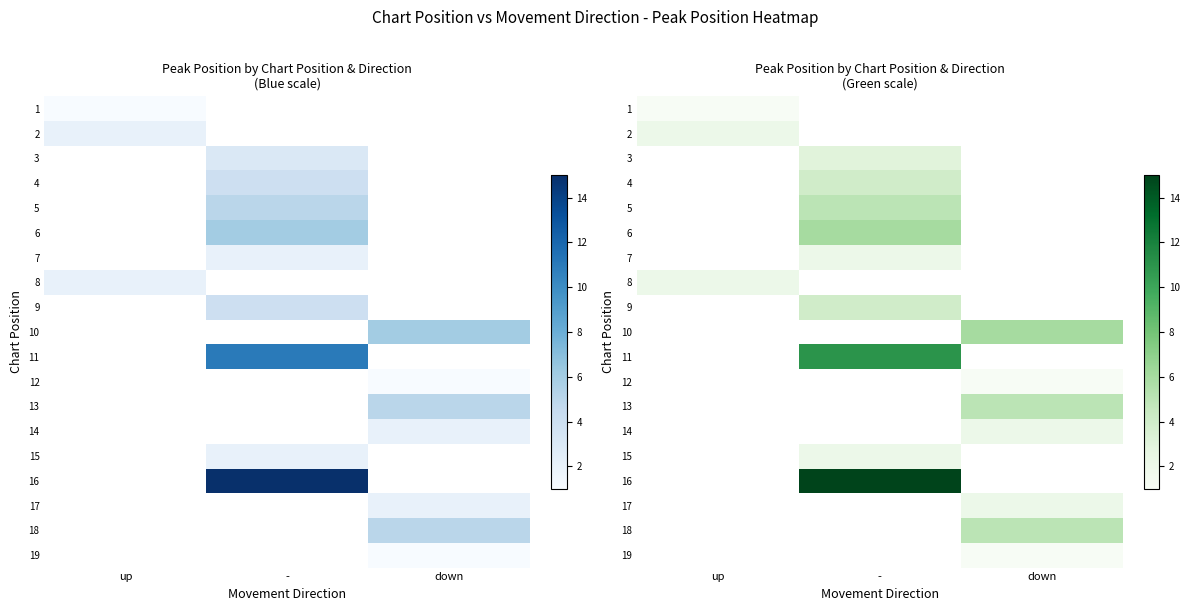

How many positive values does the 9 series have?

1